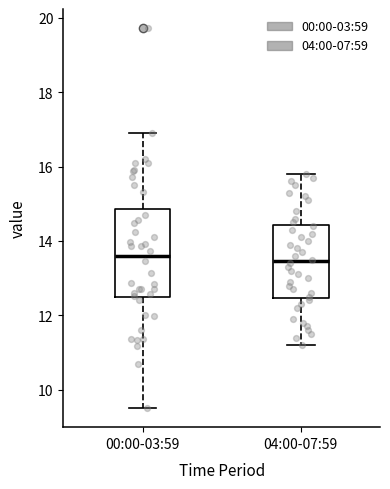

Reading left to right, transcribe this box plot: for each box, give where its median line is, the range the box spans, and where its two whiskers end, as read against the y-axis. The values are not printed on the chart, so give them approximately, as read against the axis.

00:00-03:59: median 13.6, box 12.4 to 14.8, whiskers 9.6 to 17.0
04:00-07:59: median 13.4, box 12.4 to 14.4, whiskers 11.2 to 15.8